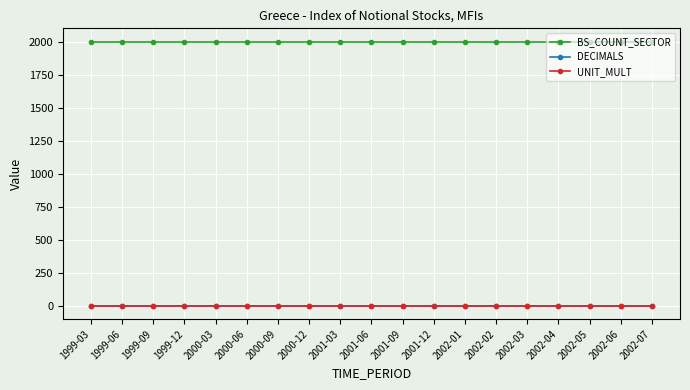

How many lines are shown in the chart?

3